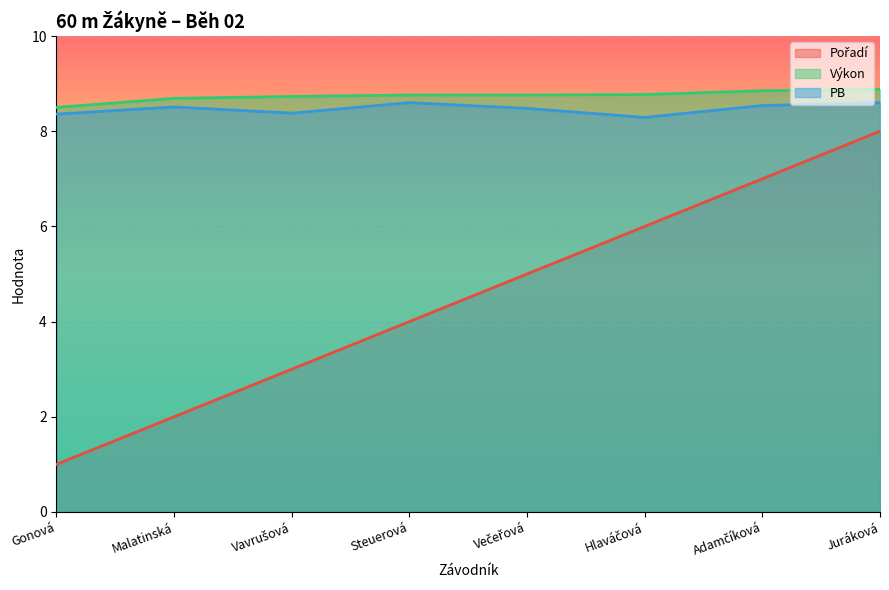

At which category is the sum across all series the highest?

Juráková